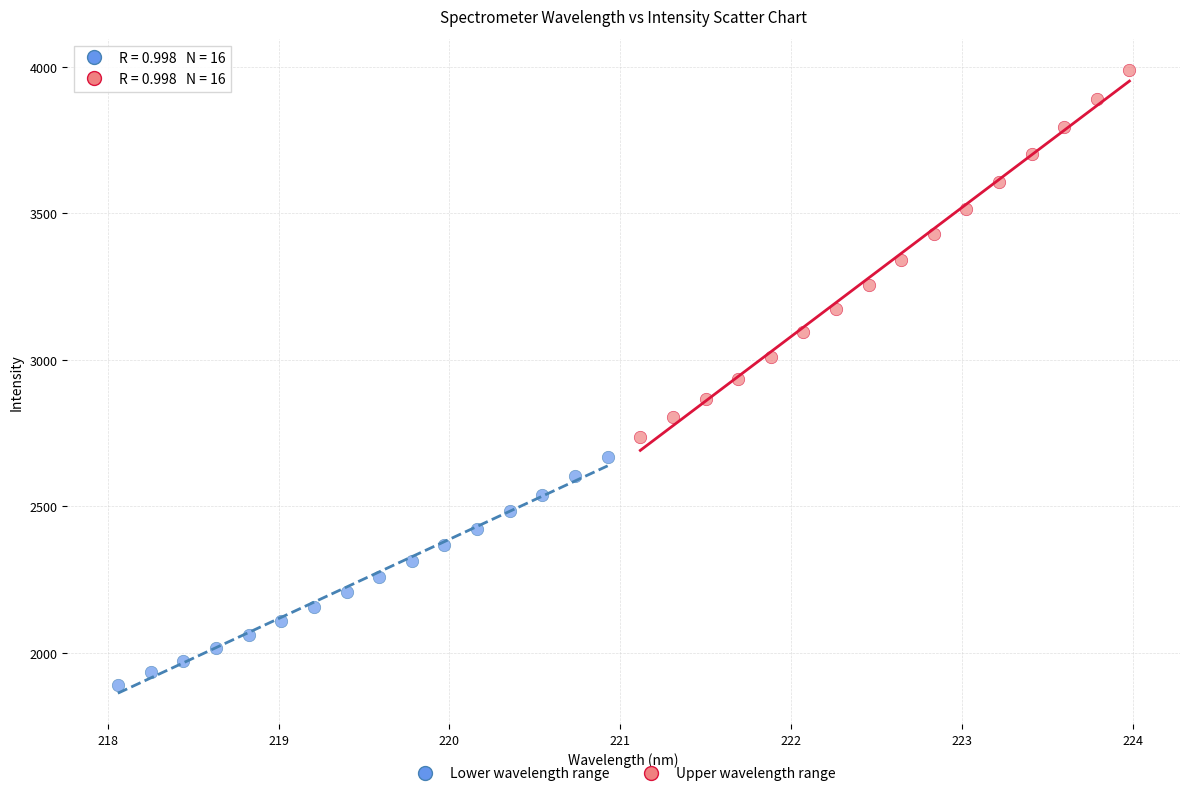

What are all the series names shown in the legend?

Lower wavelength range, Upper wavelength range